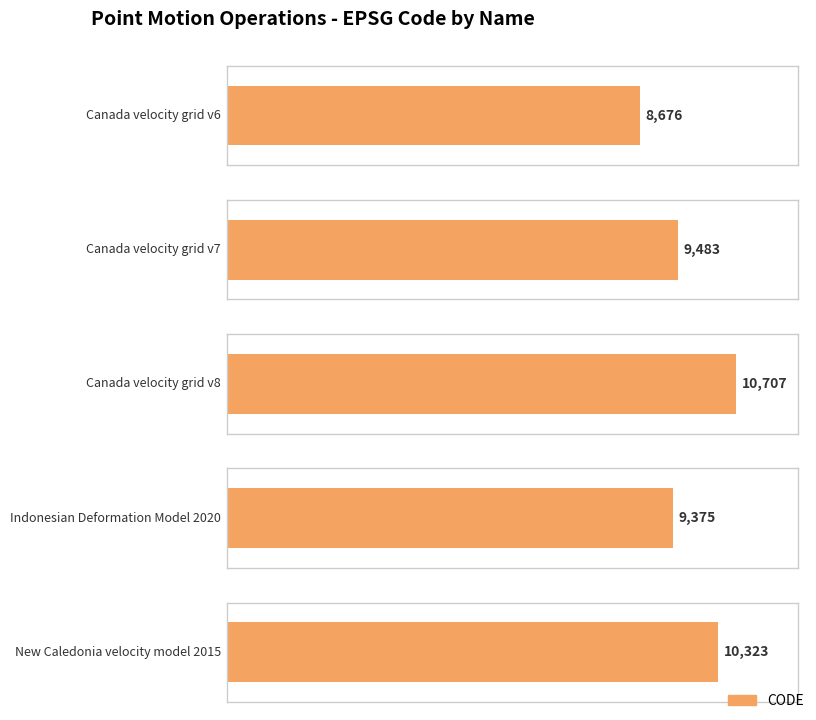

What is the sum of all values?

48564